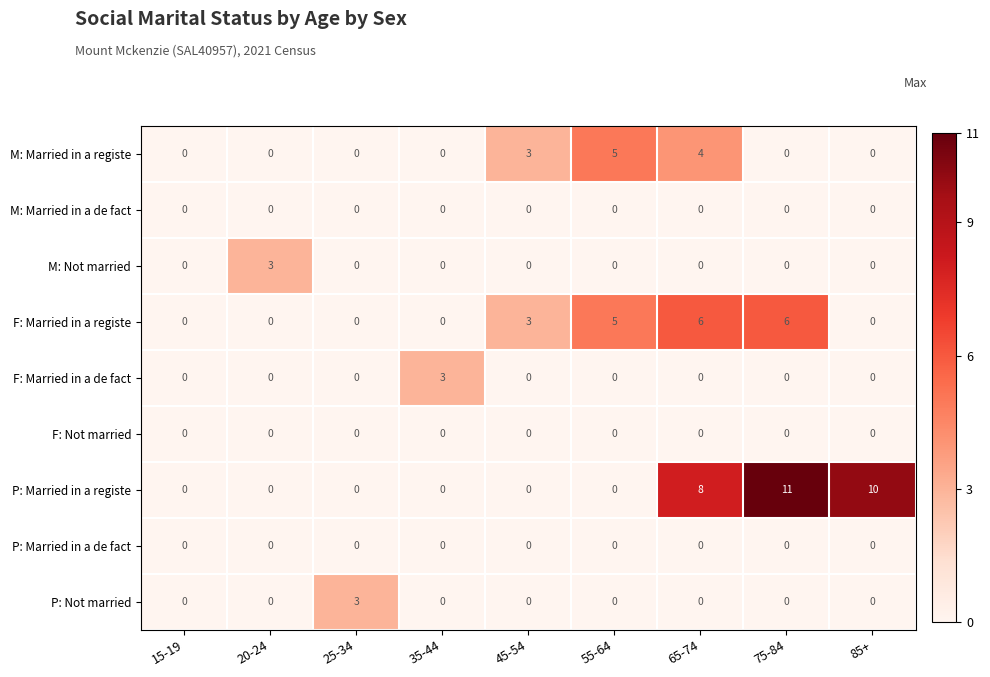

What is the sum of the F: Married in a registe values at 15-19 and 75-84?

6